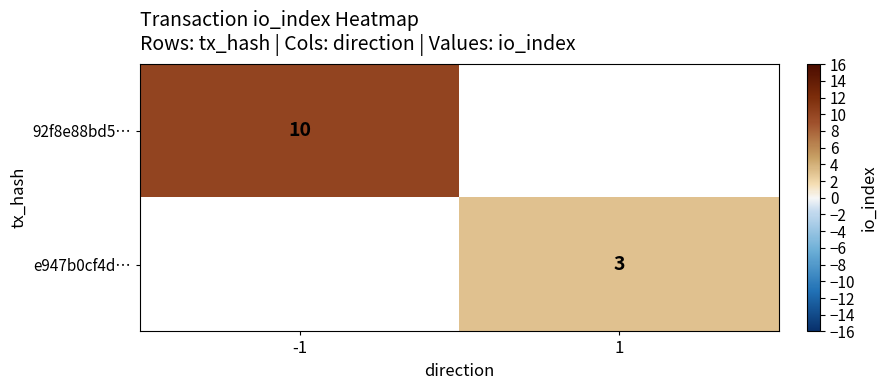

Which label corresponds to the smallest value in the chart?

1